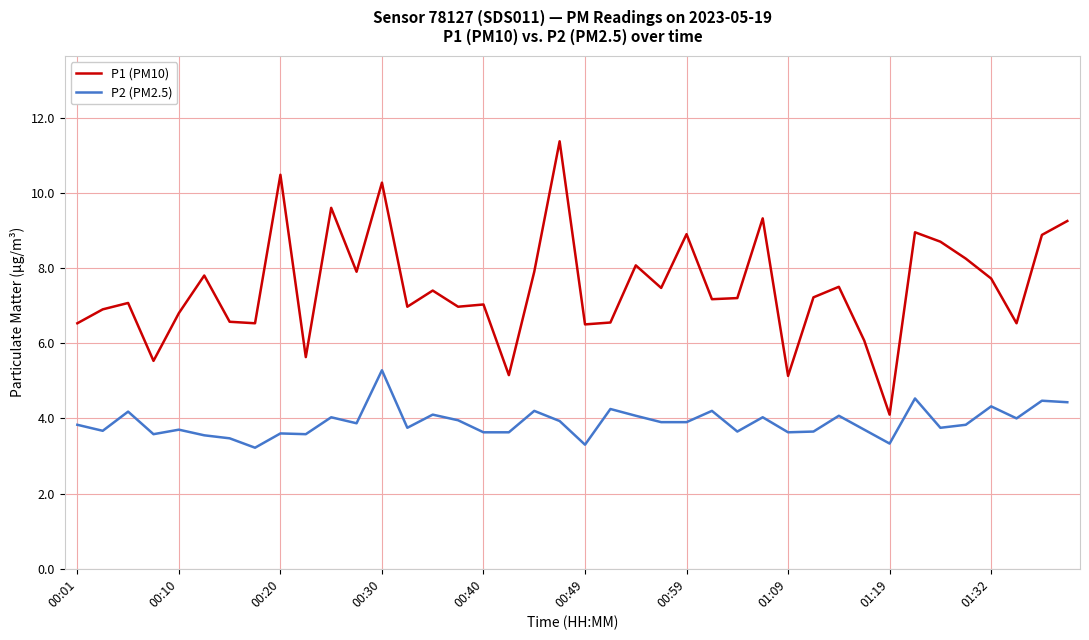

True or false: P2 (PM2.5) and P1 (PM10) cross at least once.

False